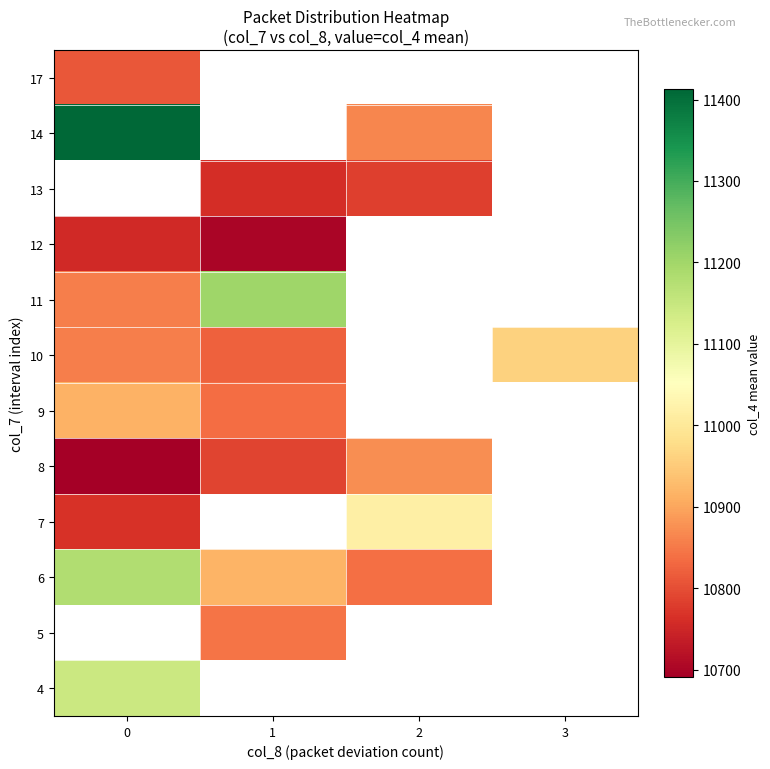

The 12 series shows 14444.0 at 0. True or false?

False